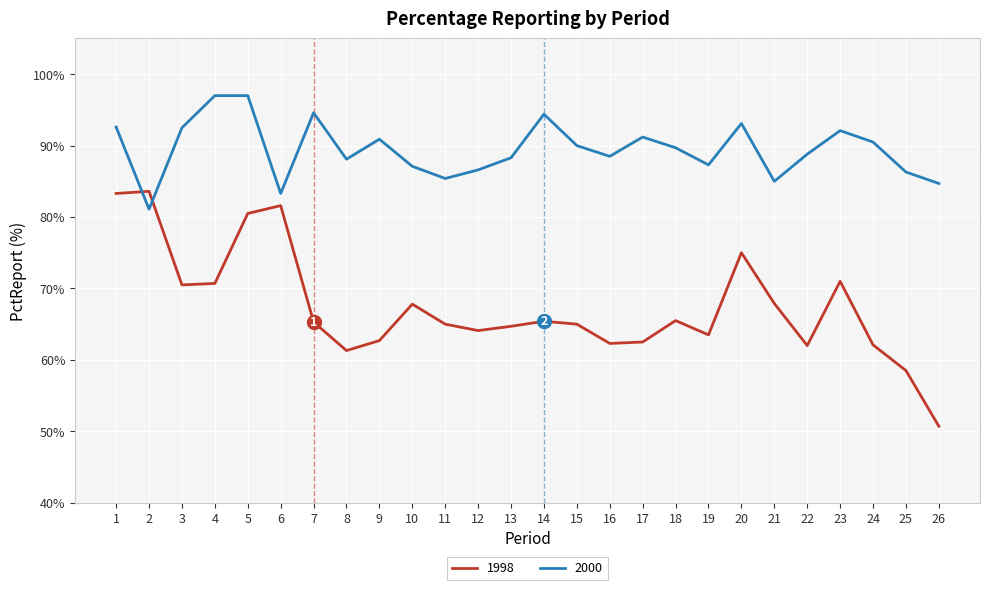

What is the difference between the 1998 values at 9 and 6?

18.9